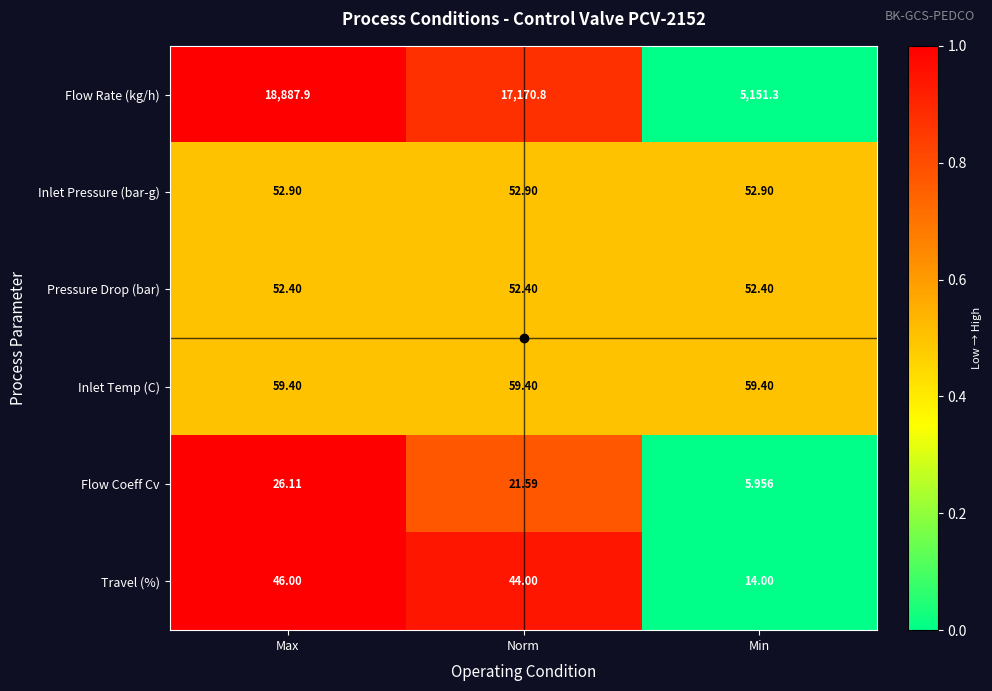

At which label does Flow Rate (kg/h) reach its minimum?

Min